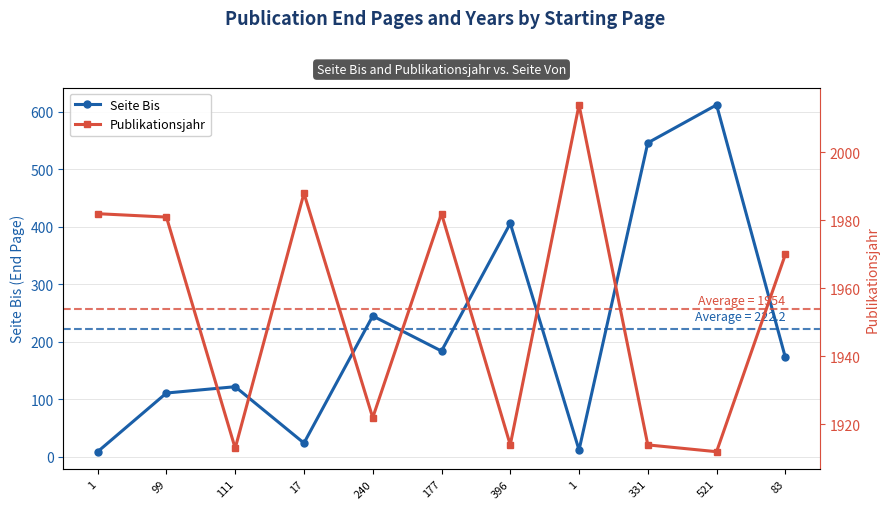

What is the difference between the Publikationsjahr values at 17 and 111?

75